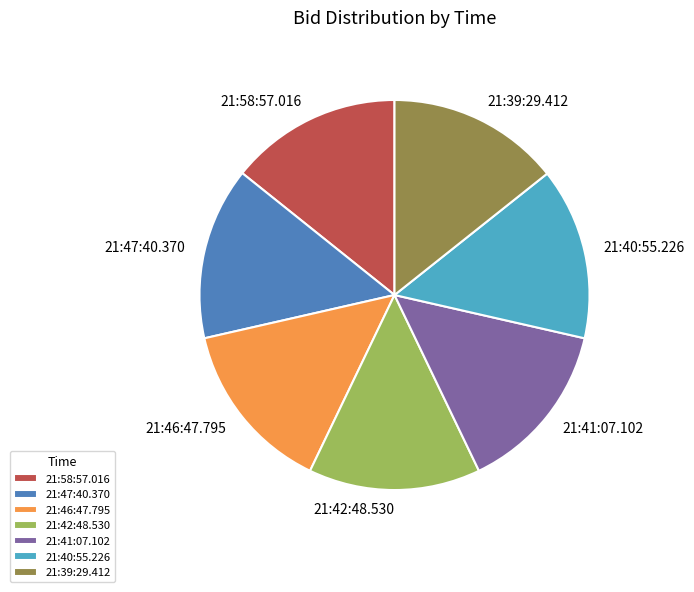

Approximately how many times larger is the value at 21:40:55.226 compared to 21:58:57.016?

1.0